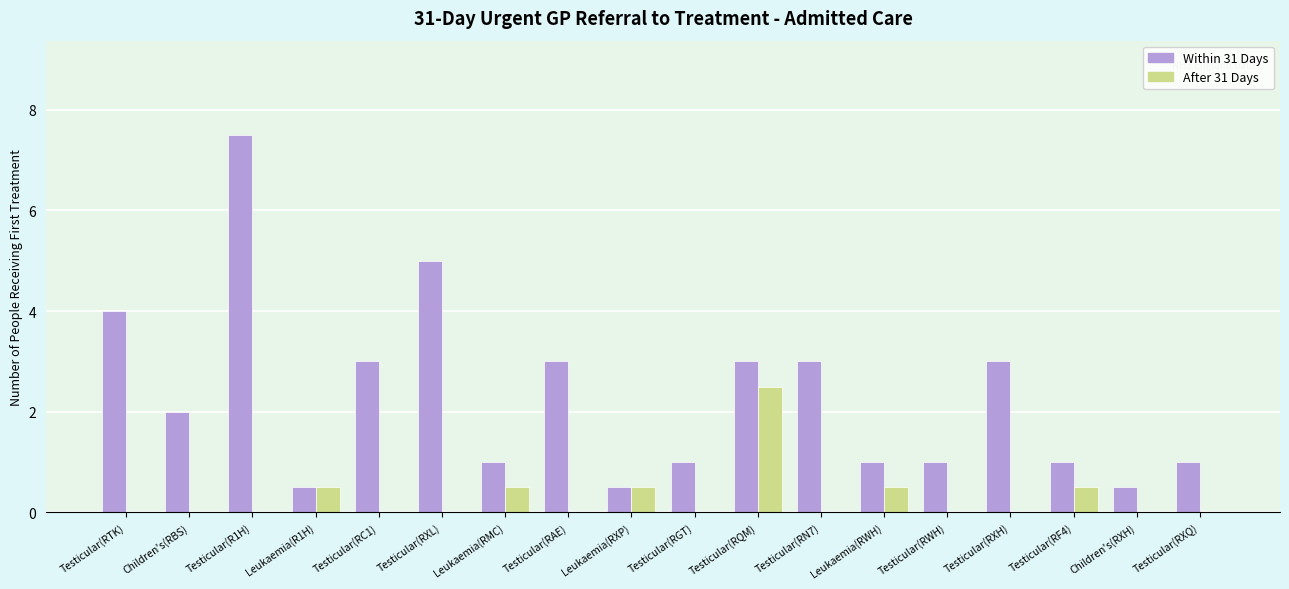

The value of After 31 Days at Leukaemia(RMC) is 0.2. True or false?

False